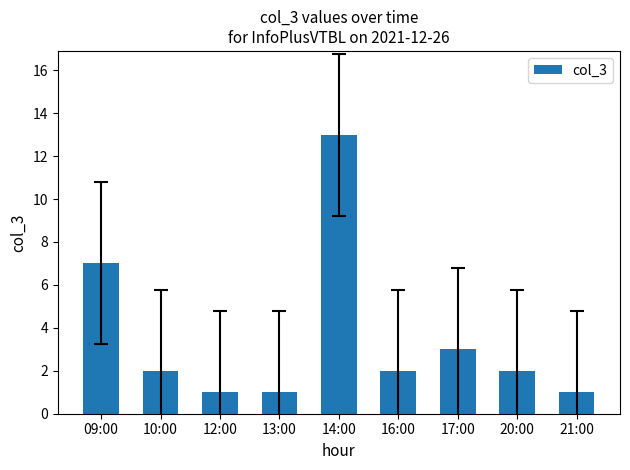

Which has a higher value, 10:00 or 14:00?

14:00